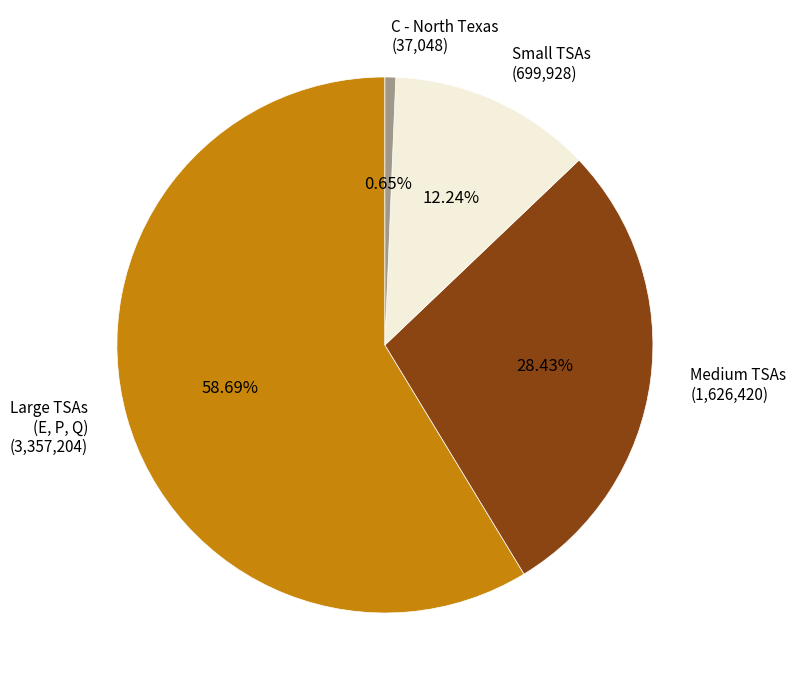

Which has a higher value, C - North Texas (37,048) or Small TSAs (699,928)?

Small TSAs (699,928)